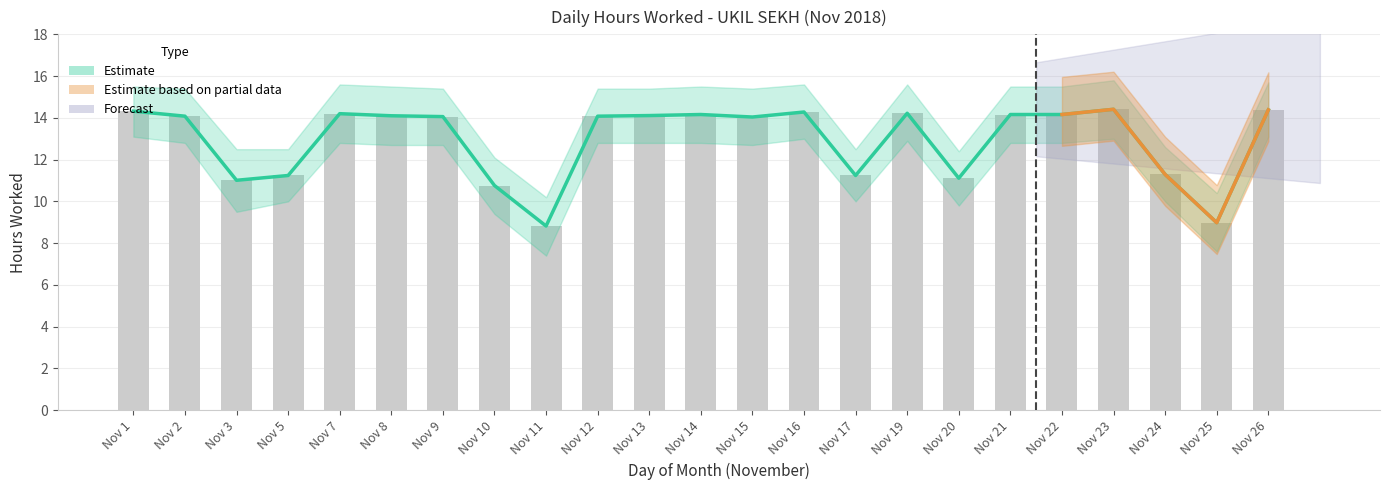

Which has a higher value, Nov 21 or Nov 25?

Nov 21